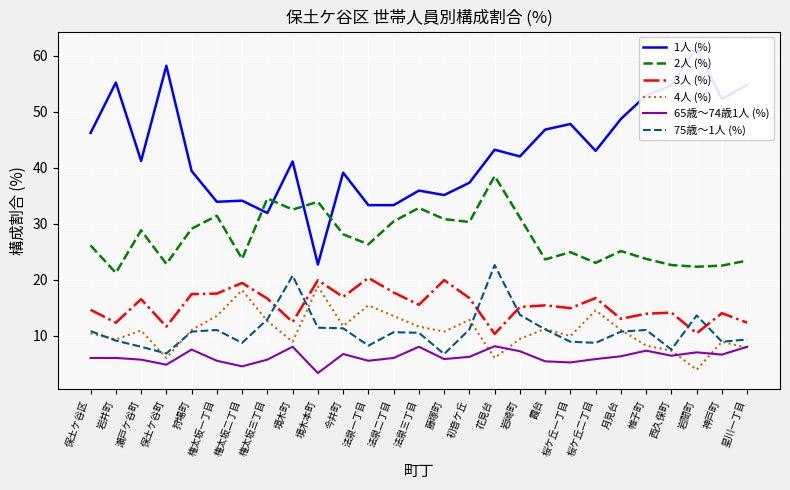

What is the average value of the 75歳～1人 (%) series?

10.9